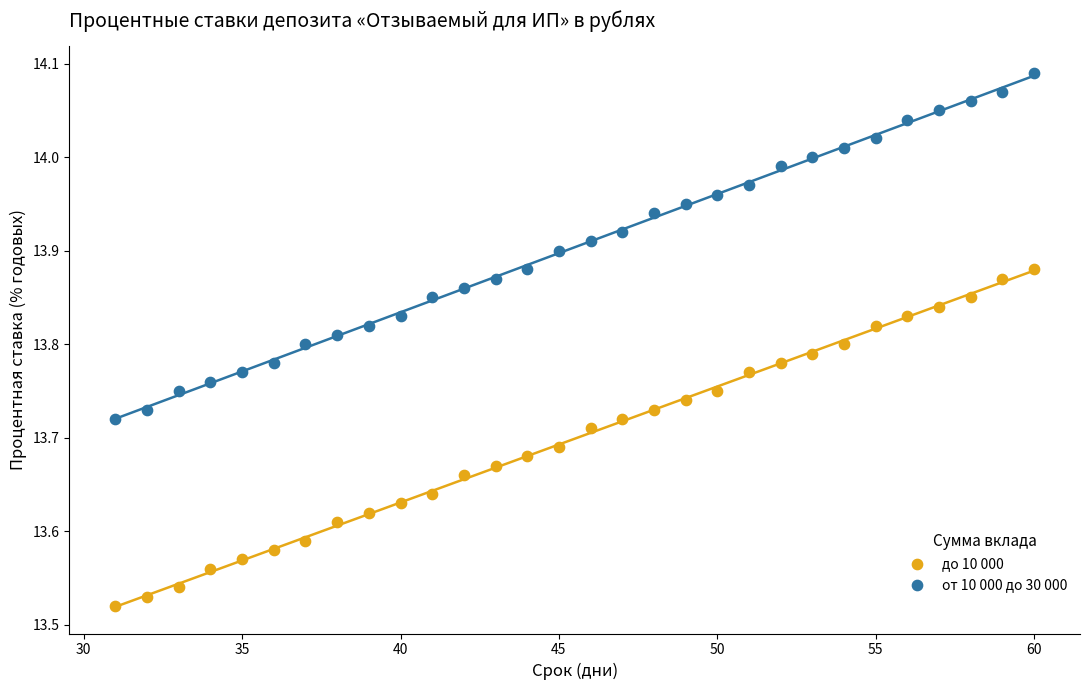

Across all data points, what is the range of Y values (max minus min)?

0.6